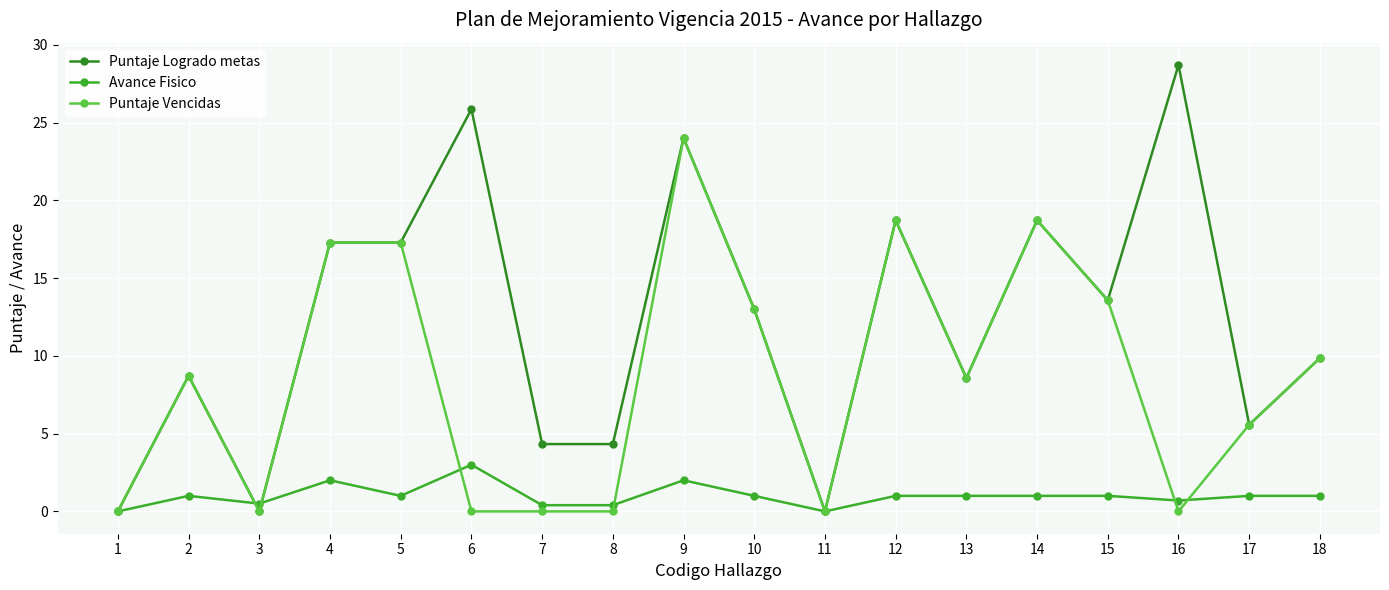

At which label does Puntaje Vencidas reach its peak?

9